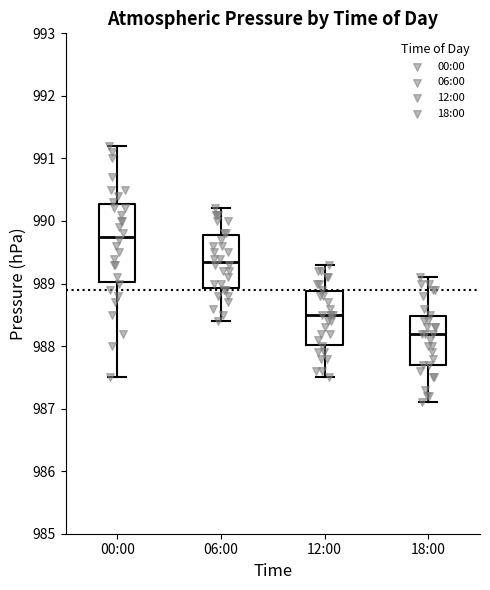

Which box's median line is the highest?

00:00